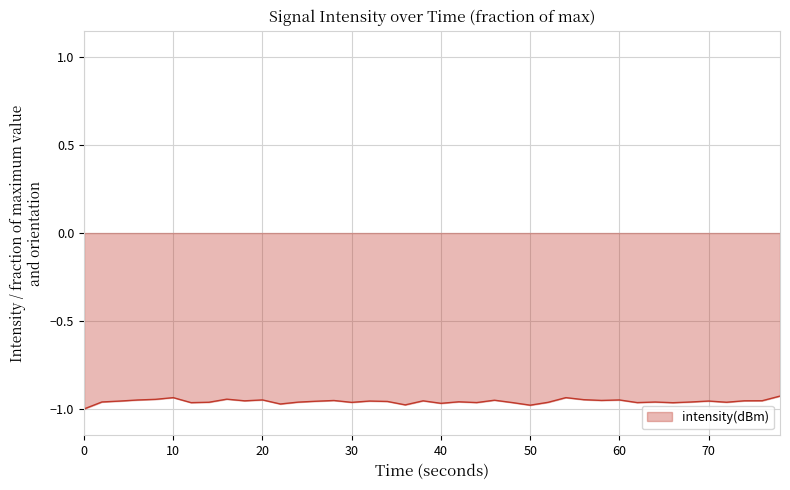

Does the chart have visible grid lines?

Yes